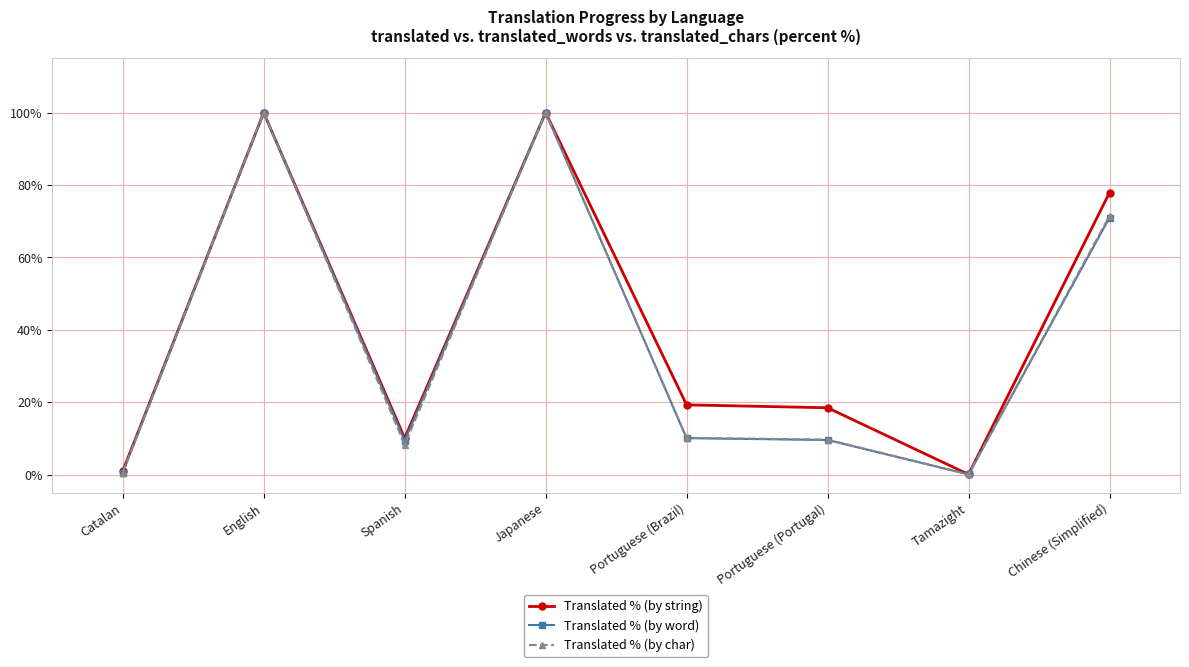

What is the label of the 1st point from the left?

Catalan